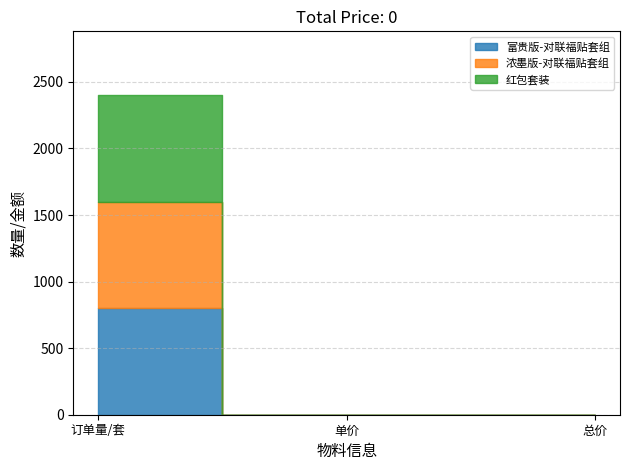

What is the sum of the 浓墨版-对联福贴套组 values at 单价 and 订单量/套?

800